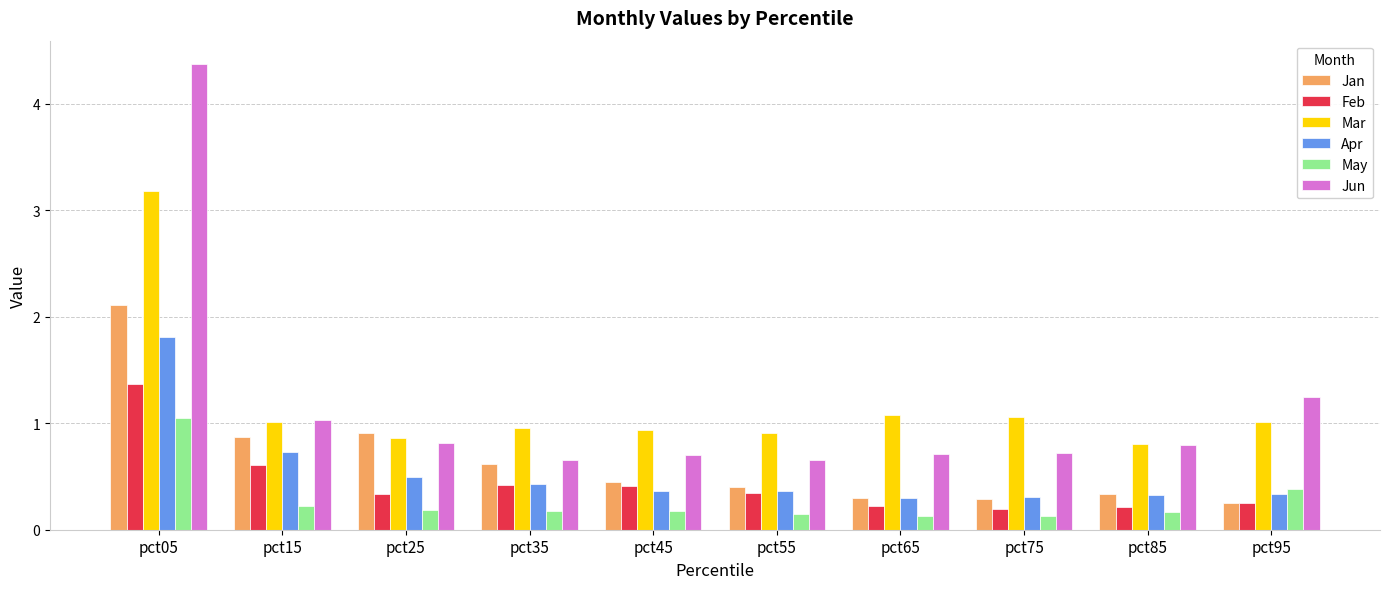

True or false: Jan has a value of 0.5 at pct65.

False